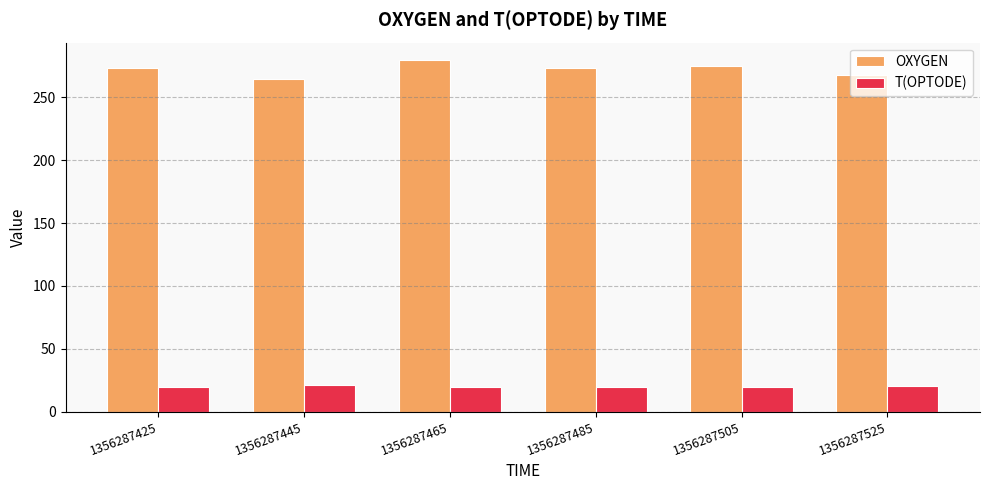

Which series has the largest total across all categories?

OXYGEN